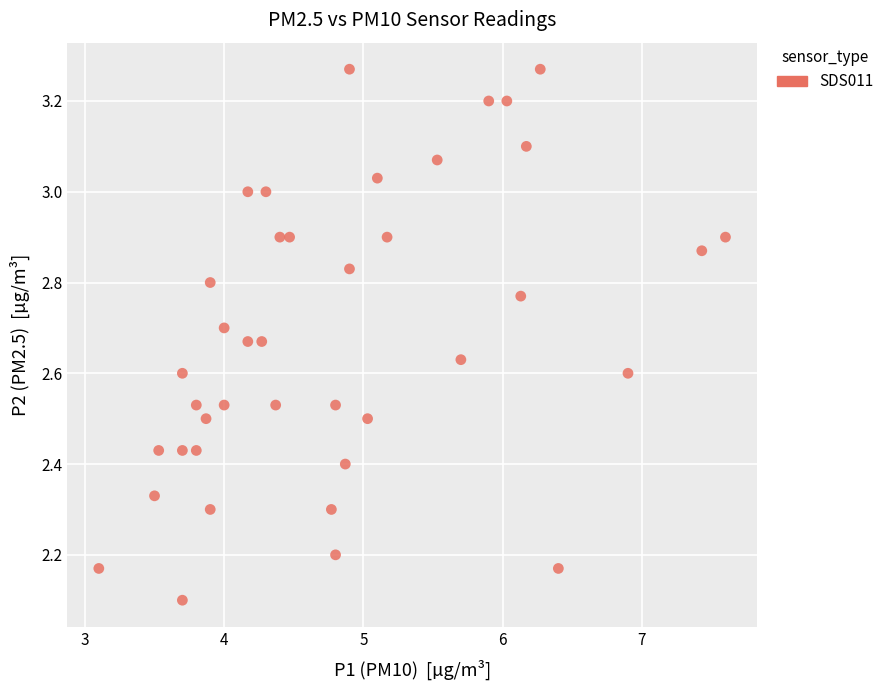

What is the range of X values (max minus min)?

4.5